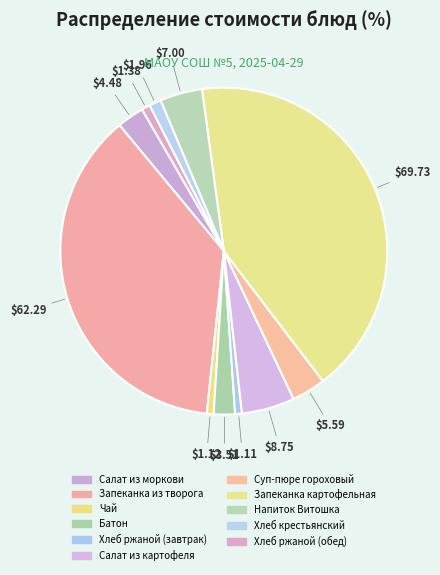

Which slice is the smallest?

Хлеб ржаной (завтрак)